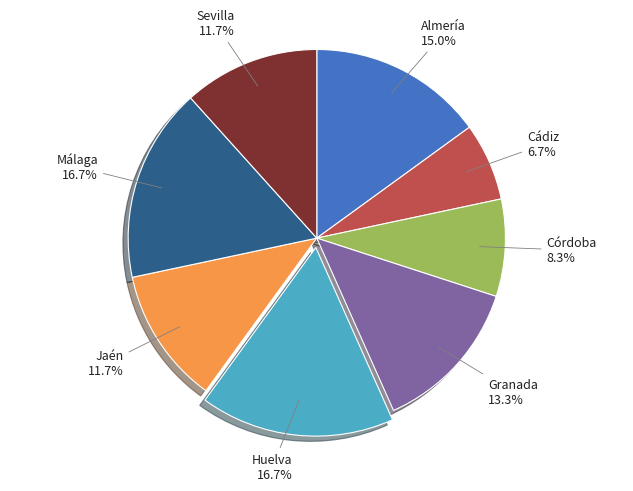

Is there any slice that represents more than half of the pie?

No